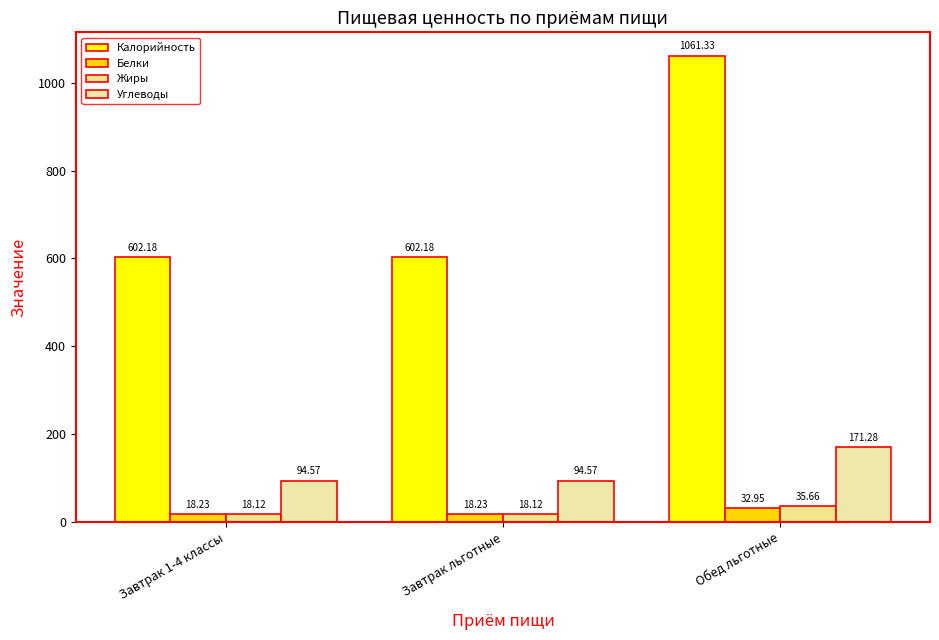

The value of Жиры at Завтрак 1-4 классы is 31.8. True or false?

False